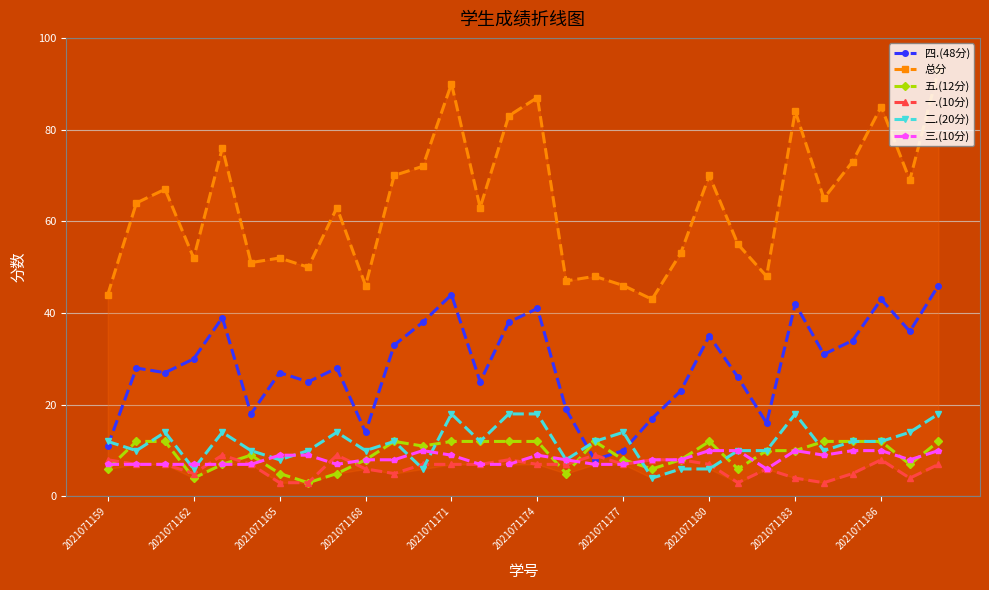

True or false: 二.(20分) and 一.(10分) cross at least once.

True